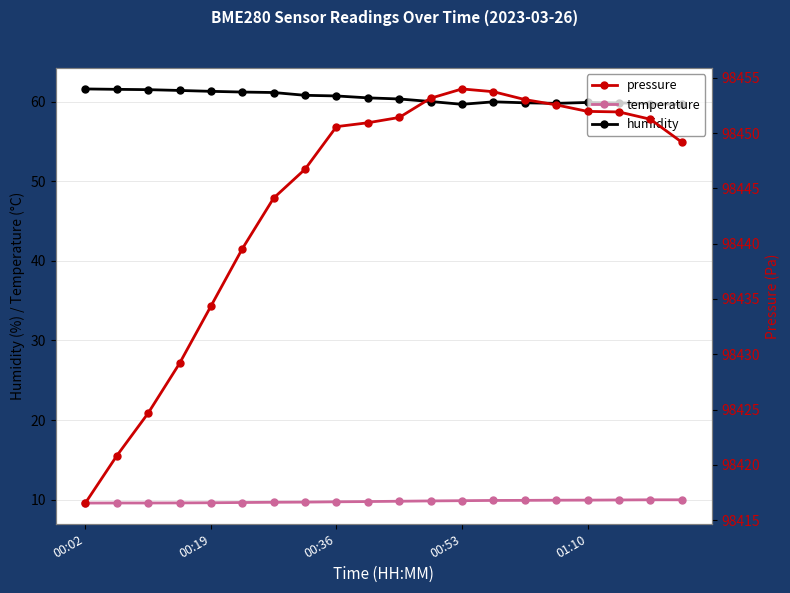

Reading left to right, extract all data points from this chart.

temperature: 9.6	9.6	9.6	9.6	9.6	9.6	9.7	9.7	9.7	9.8	9.8	9.8	9.9	9.9	9.9	9.9	9.9	10.0	10.0	10.0
humidity: 61.6	61.5	61.5	61.4	61.3	61.2	61.1	60.8	60.7	60.5	60.3	60.0	59.7	60.0	59.9	59.8	59.9	59.9	59.7	59.7
pressure: 98416.5	98420.8	98424.7	98429.2	98434.4	98439.5	98444.1	98446.7	98450.6	98450.9	98451.4	98453.2	98454.0	98453.8	98453.0	98452.6	98452.0	98451.9	98451.3	98449.2